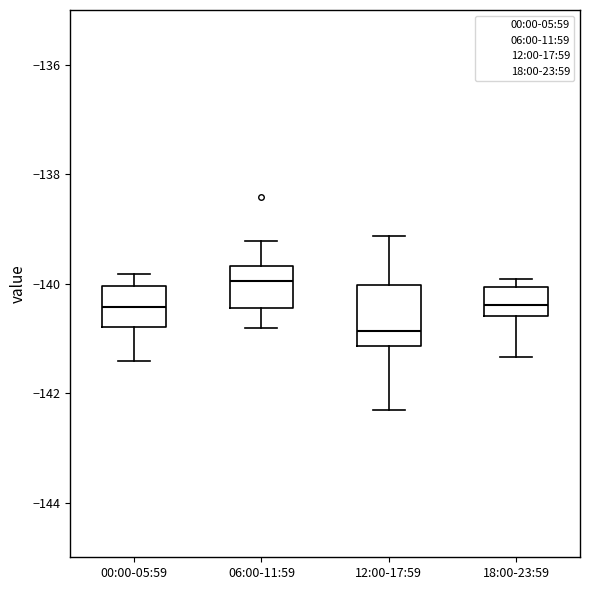

Reading left to right, transcribe this box plot: for each box, give where its median line is, the range the box spans, and where its two whiskers end, as read against the y-axis. The values are not printed on the chart, so give them approximately, as read against the axis.

00:00-05:59: median -140.4, box -140.8 to -140.0, whiskers -141.4 to -139.8
06:00-11:59: median -140.0, box -140.4 to -139.6, whiskers -140.8 to -139.2
12:00-17:59: median -140.8, box -141.2 to -140.0, whiskers -142.4 to -139.2
18:00-23:59: median -140.4, box -140.6 to -140.0, whiskers -141.4 to -140.0 (just above the box's upper edge)